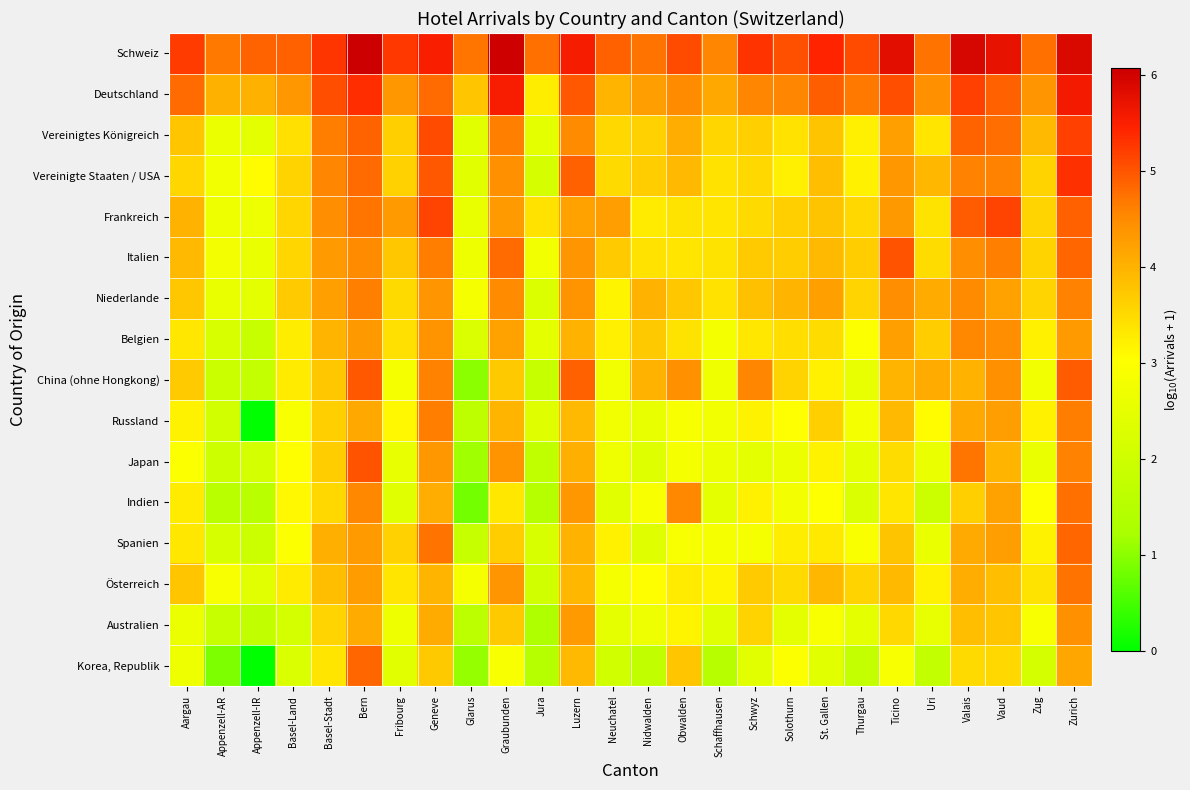

At how many categories does at least one series exceed 1?

26